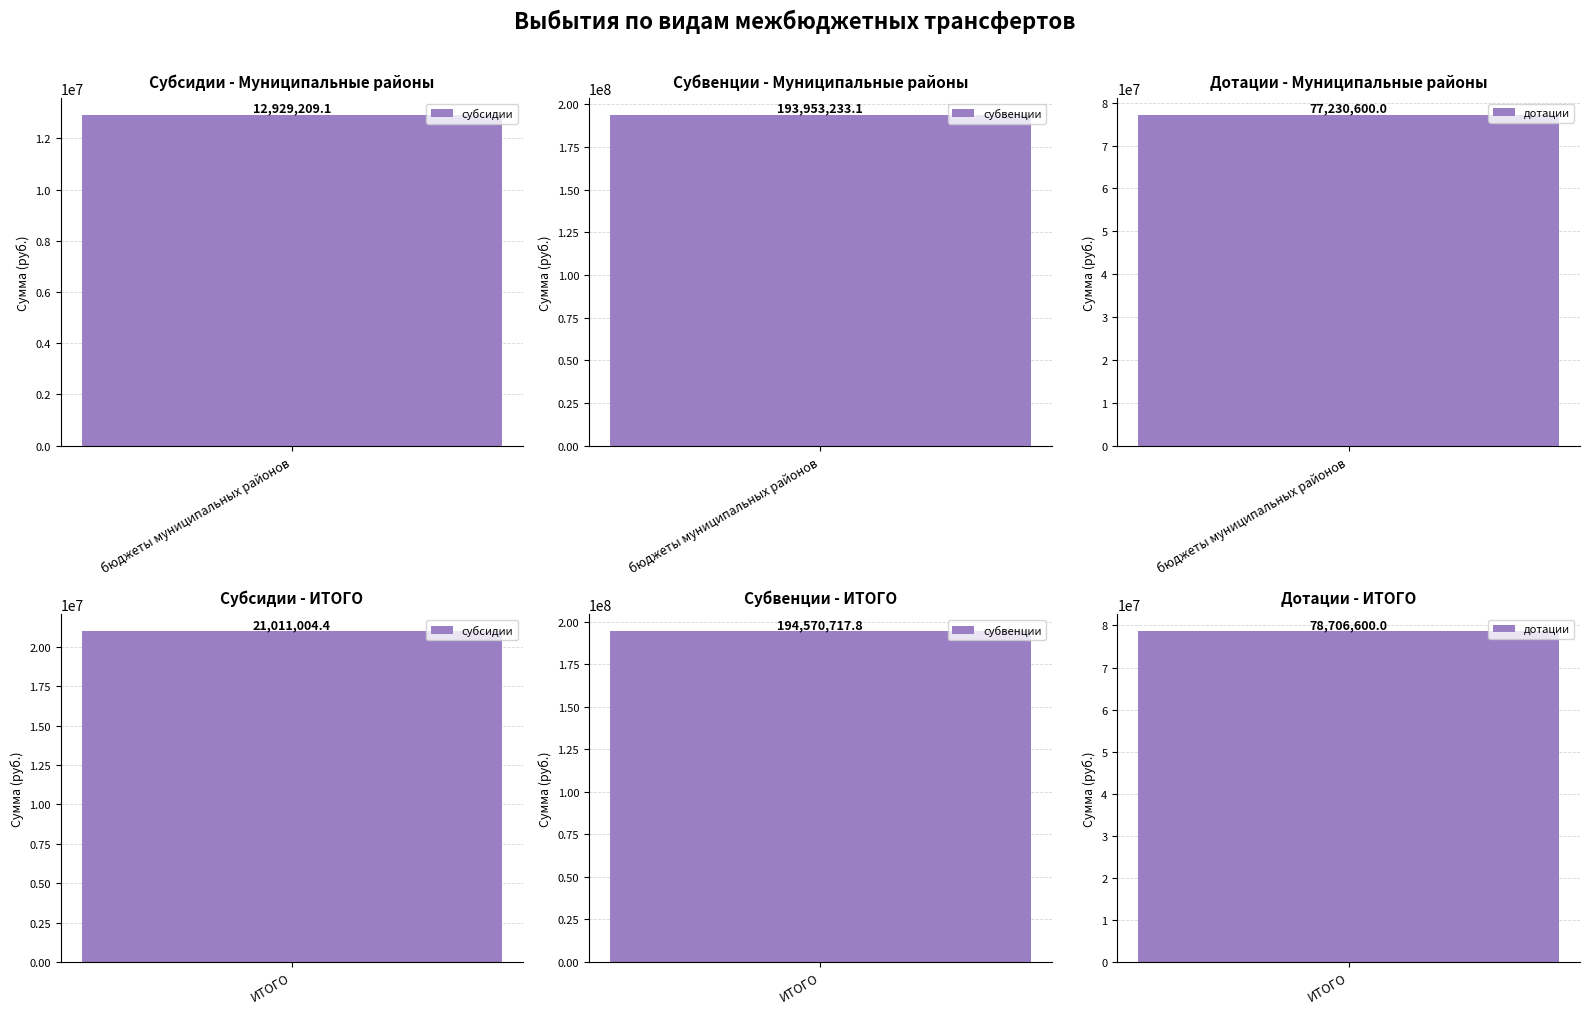

Is it true that дотации equals 78706600.0 at ИТОГО?

True